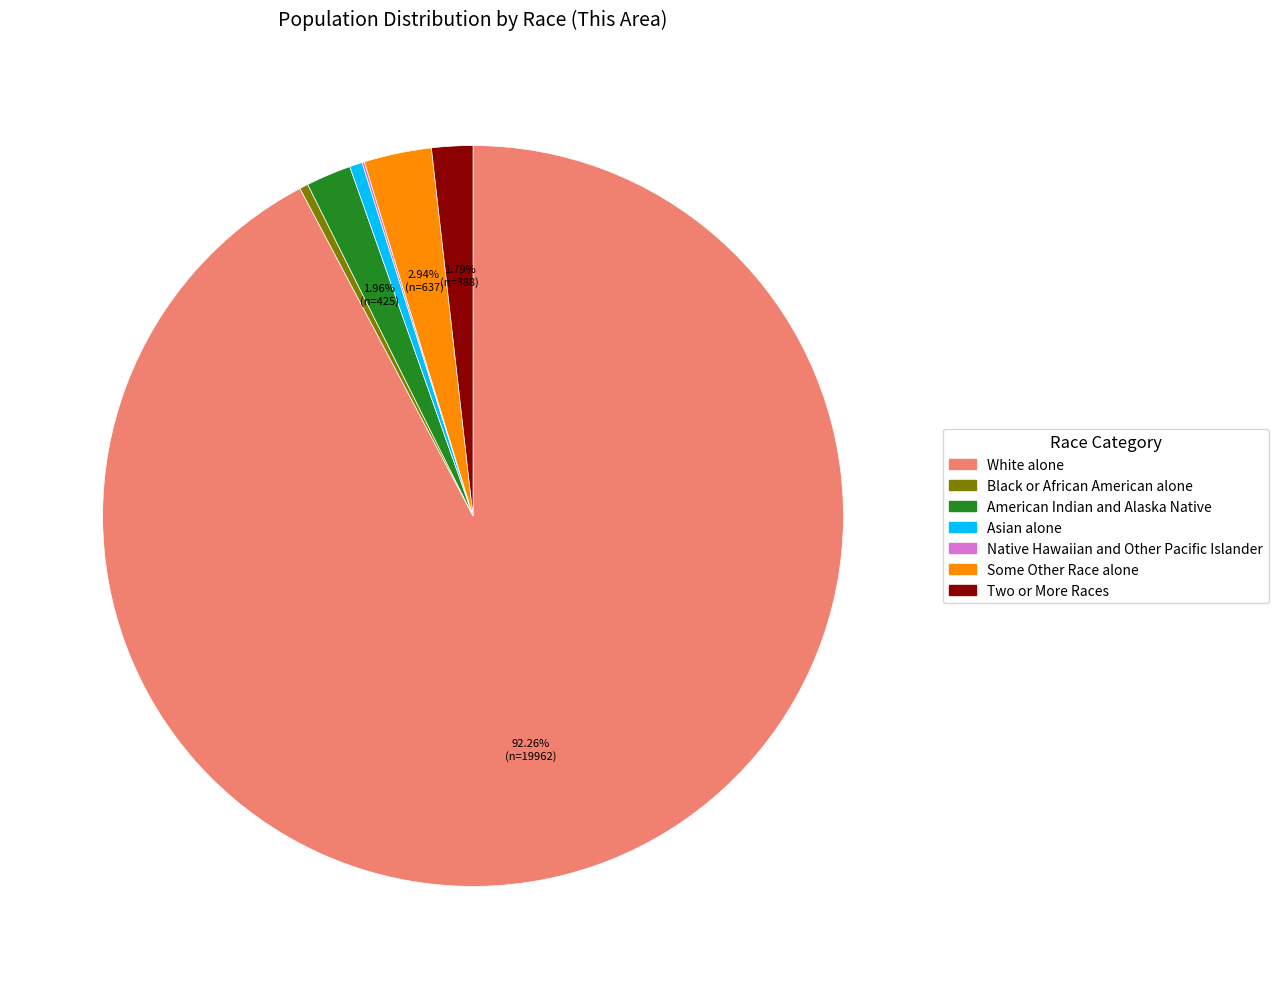

To the nearest percent, what is the difference between the largest and smallest slice percentages?

92%